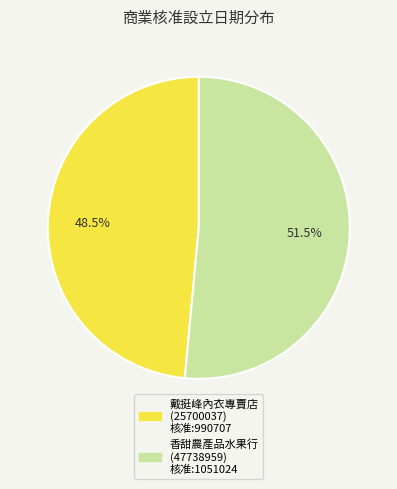

Which has a higher value, 香甜農產品水果行 (47738959) or 戴挺峰內衣專賣店 (25700037)?

香甜農產品水果行 (47738959)